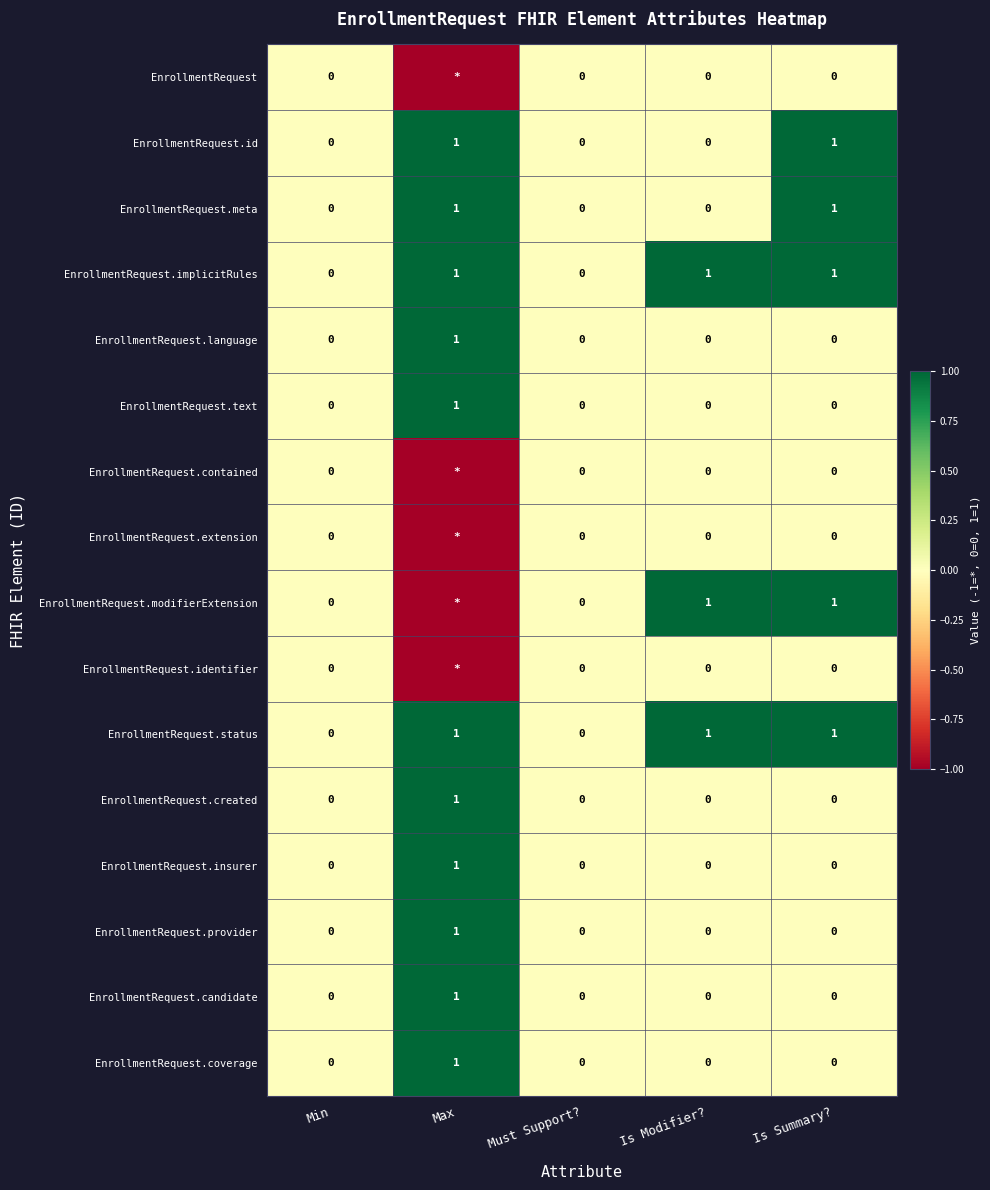

Is it true that EnrollmentRequest.text equals 0 at Min?

True